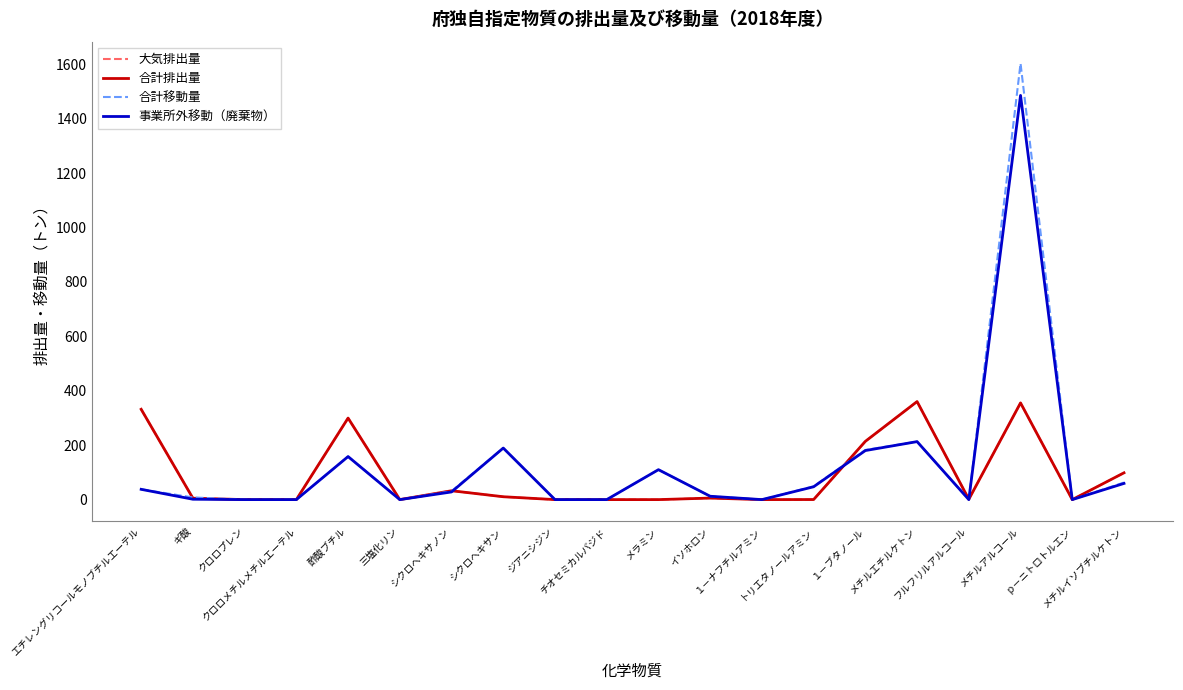

What is the maximum value shown in the chart?

1602.9